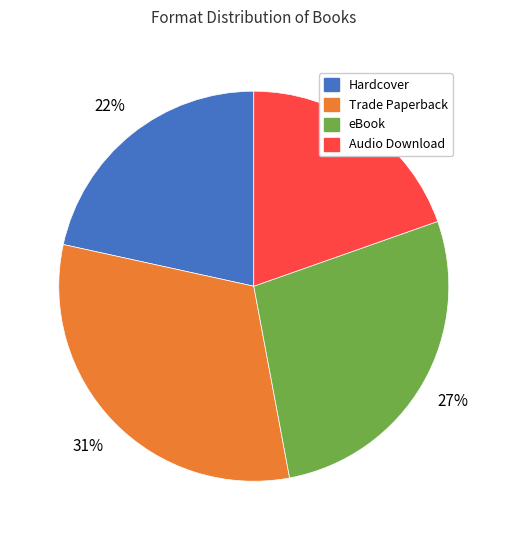

Does Hardcover represent more than half of the total?

No